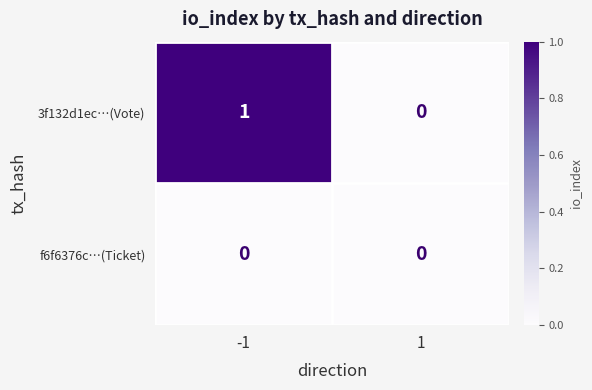

What is the total value across all series at -1?

1